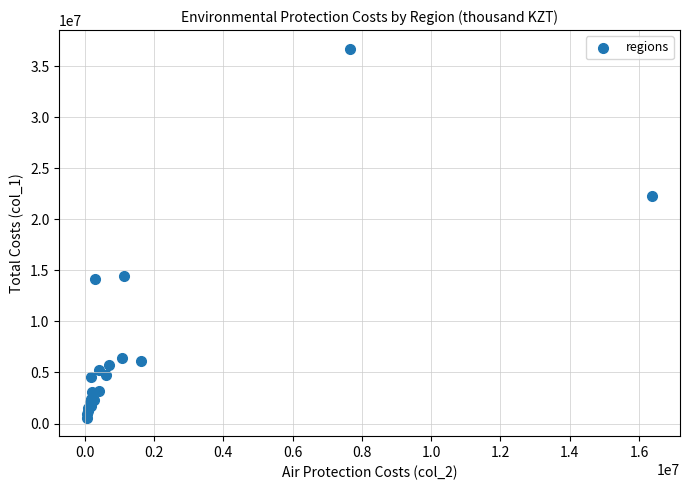

What Y value in the scatter plot is closest to 18644260?

22249959